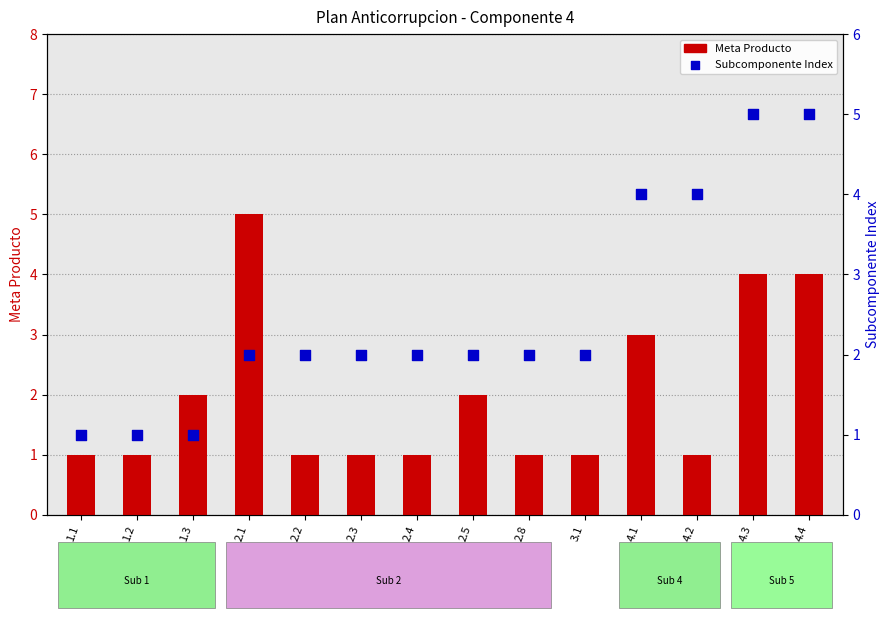

What are all the series names shown in the legend?

Meta Producto, Subcomponente Index